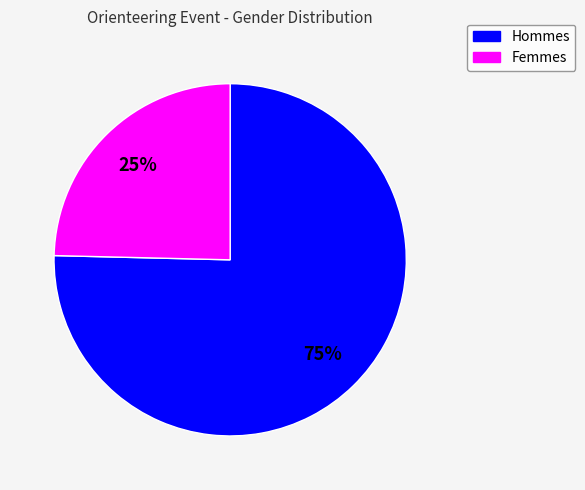

To the nearest percent, what is the average slice percentage?

50%